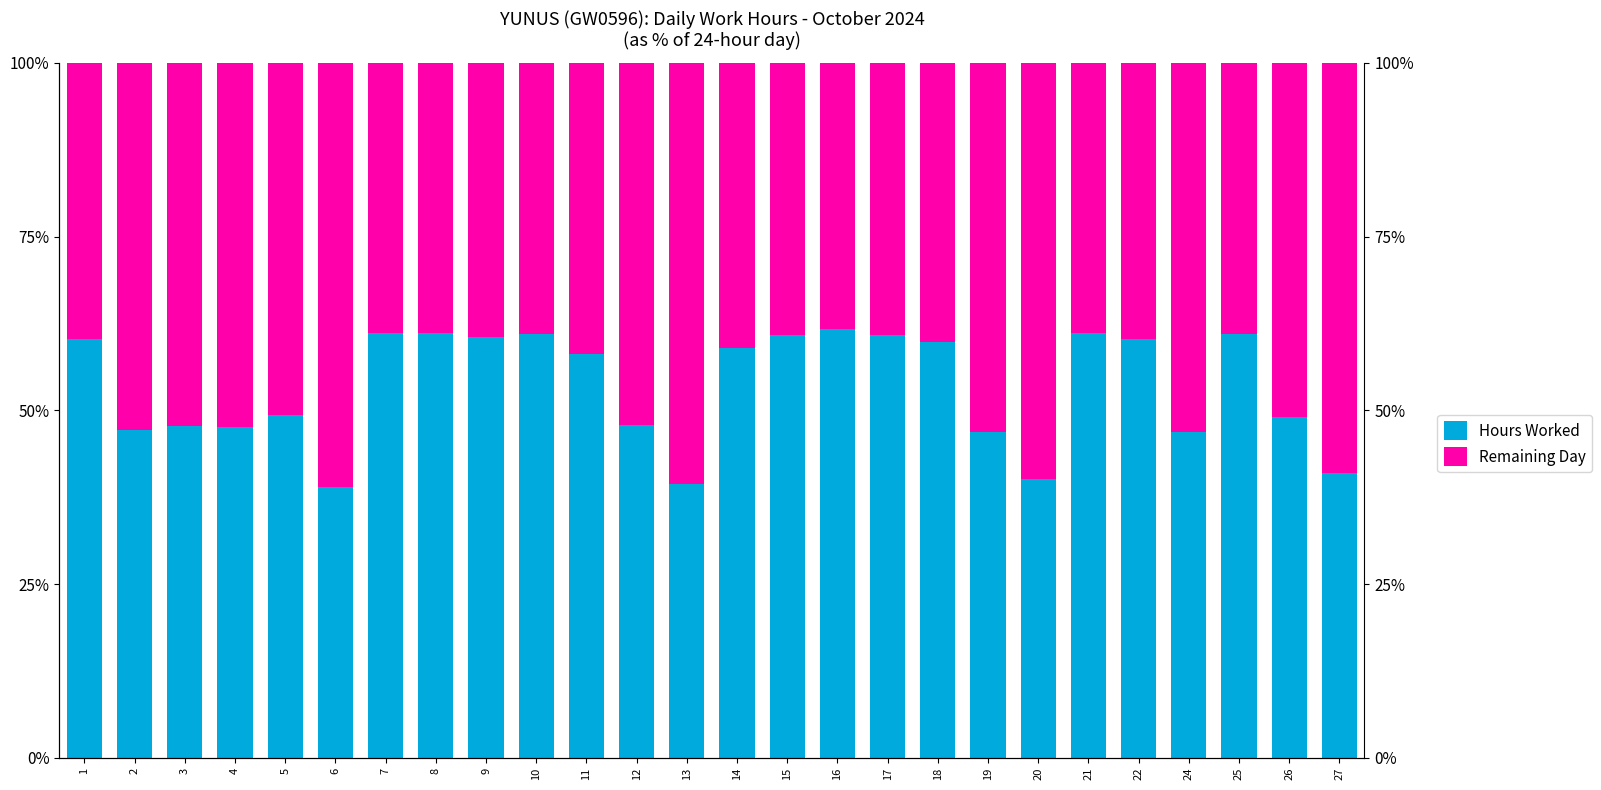

Where is Hours Worked nearest to the value 50?

5